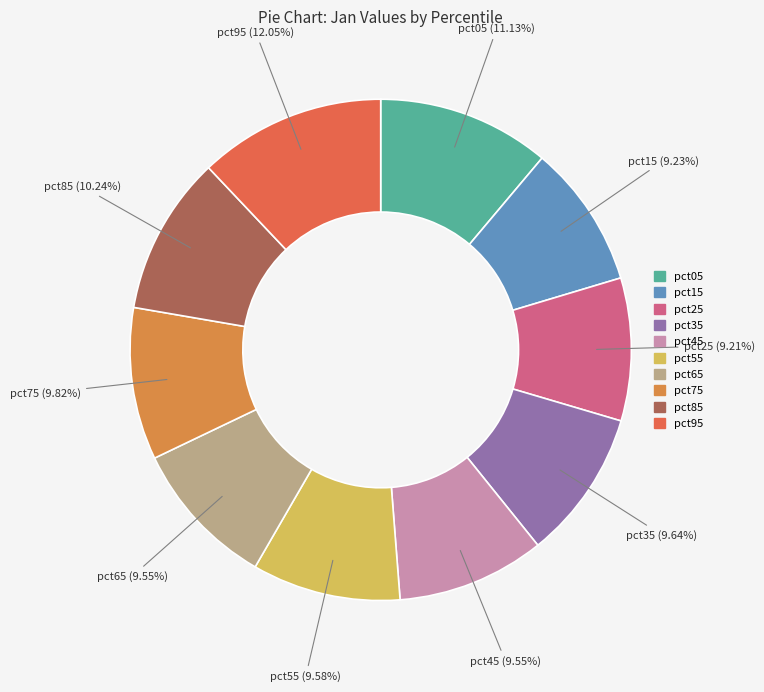

Which has a higher value, pct35 or pct85?

pct85